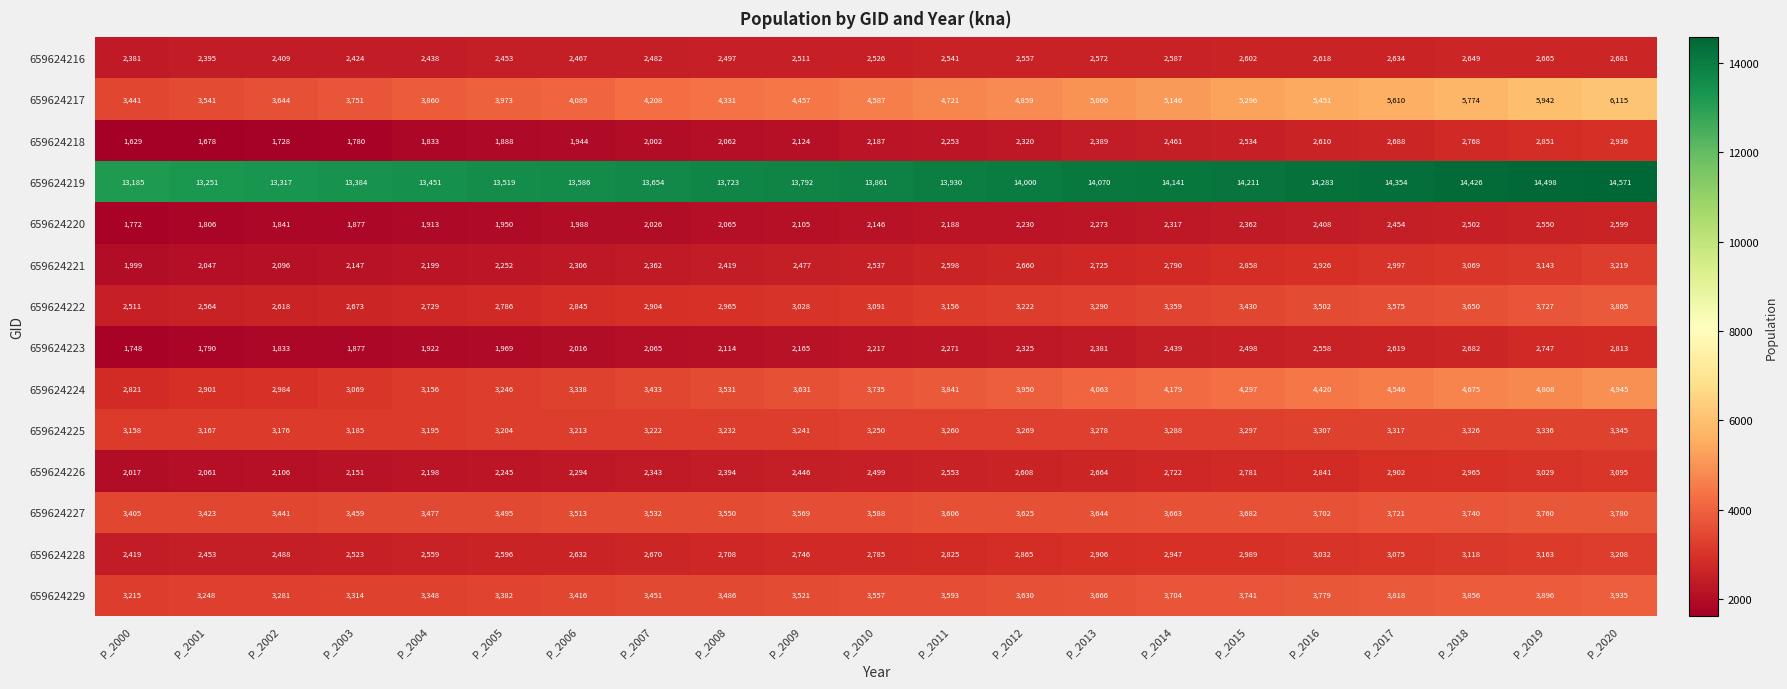

How many data points does each series have?

21